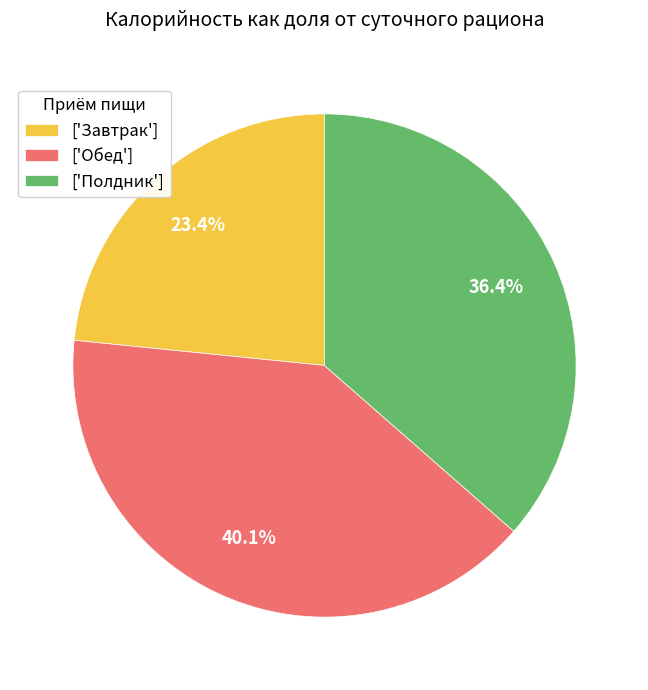

Which has a higher value, ['Обед'] or ['Завтрак']?

['Обед']